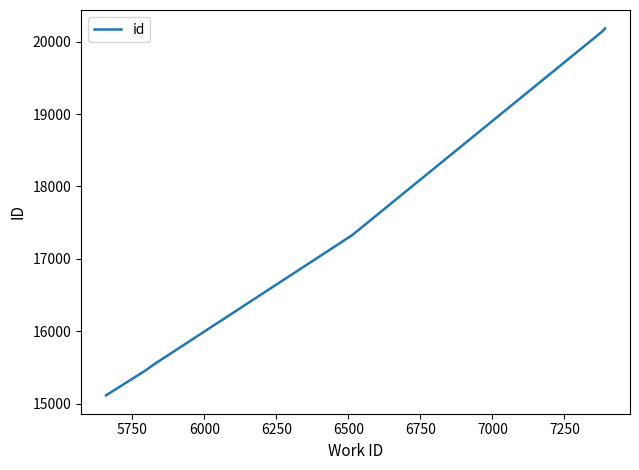

What is the sum of all values?

103761